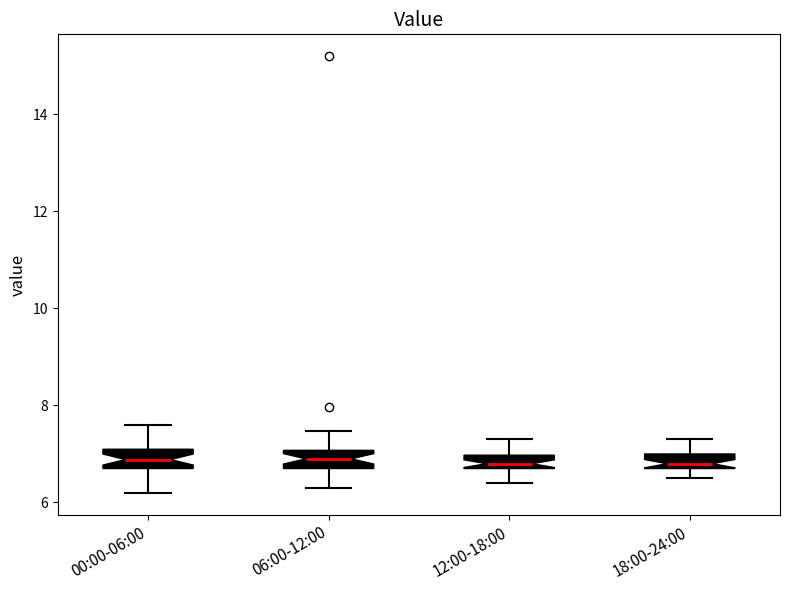

Where is the lower edge of the box for 06:00-12:00 on the y-axis? The values are not printed on the chart, so give them approximately, as read against the axis.

6.8